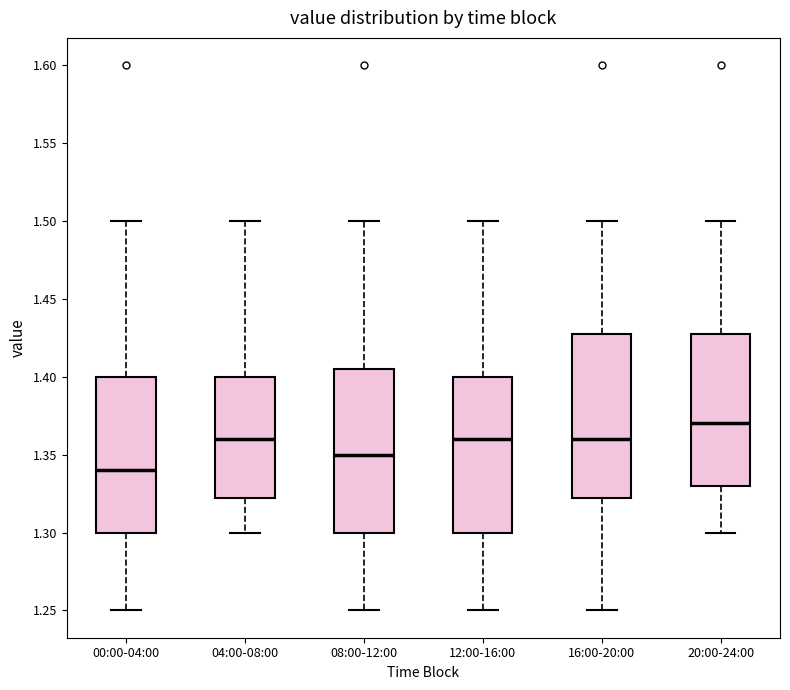

Where is the upper edge of the box for 04:00-08:00 on the y-axis? The values are not printed on the chart, so give them approximately, as read against the axis.

1.400